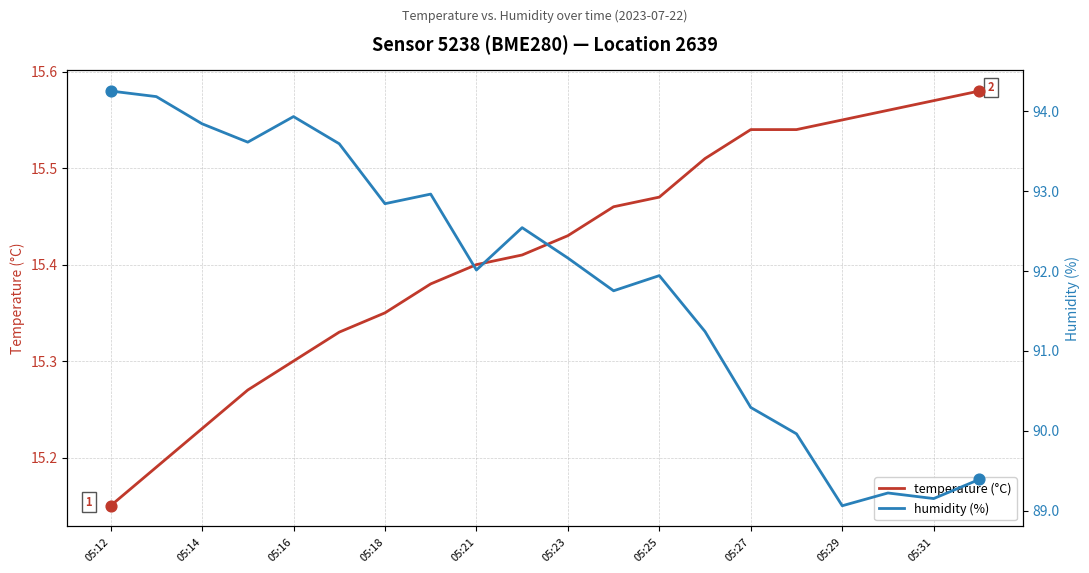

At which category is the sum across all series the highest?

05:12